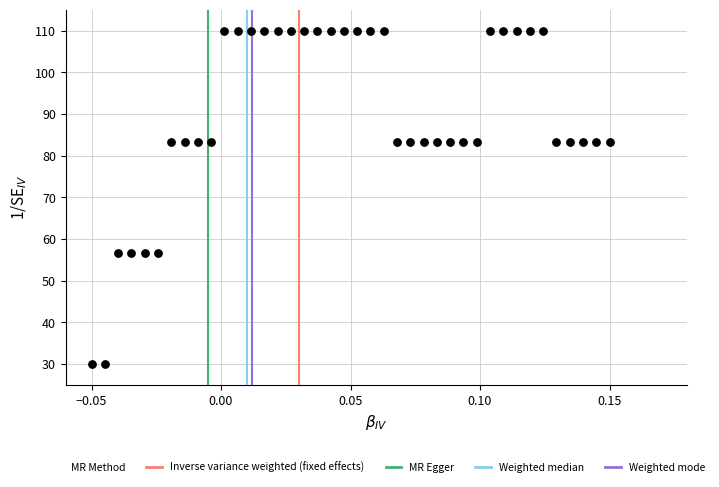

What is the range of Y values (max minus min)?

80.0